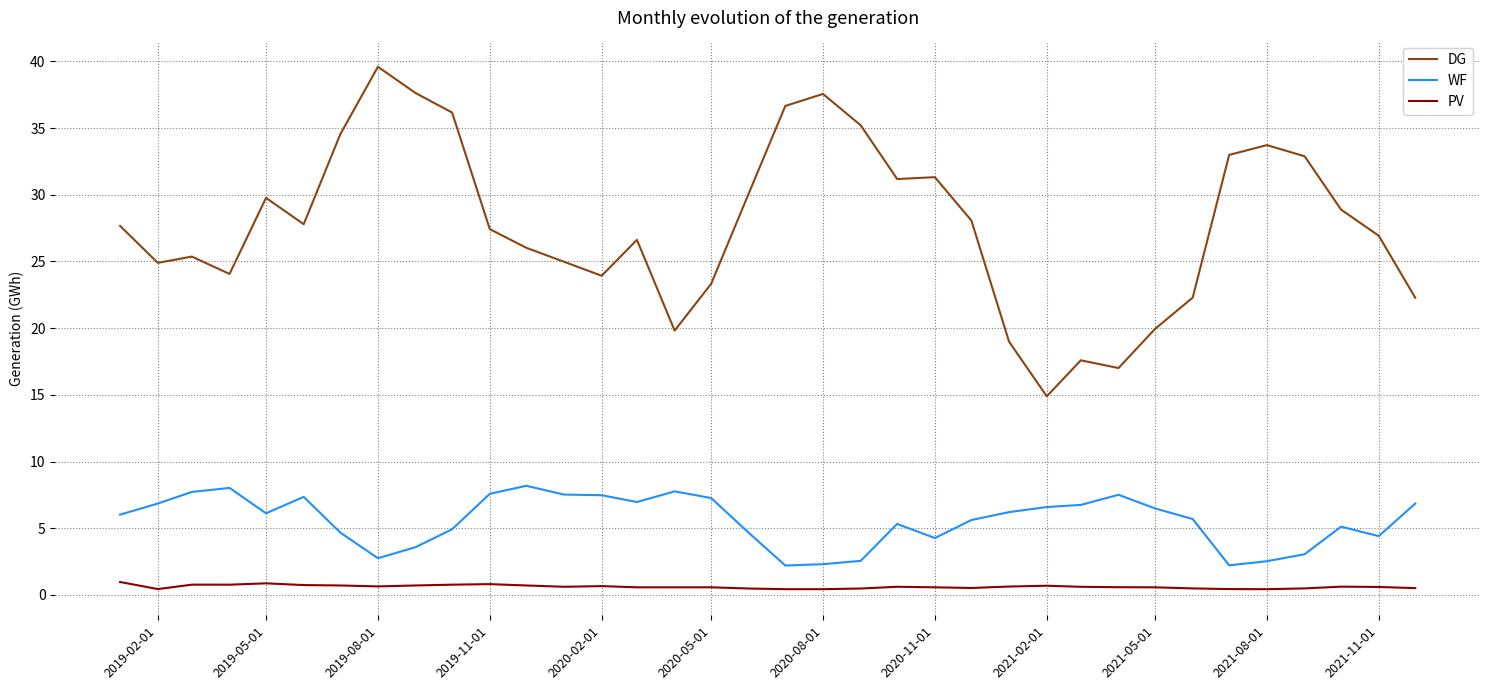

Which series has the largest total across all categories?

DG